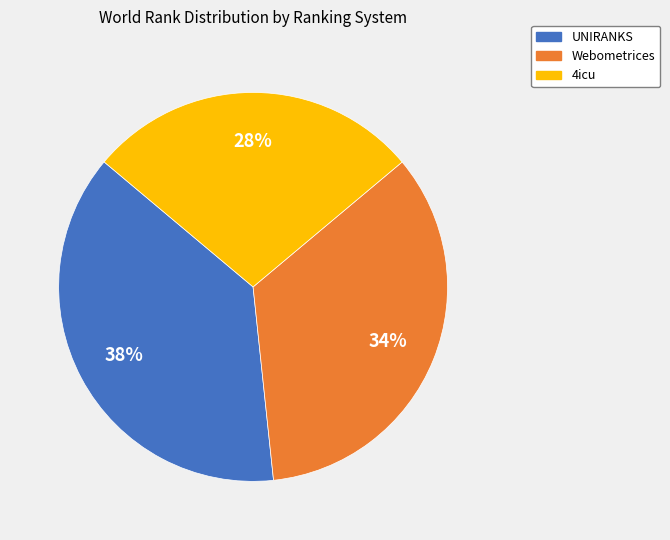

How many slices are in this pie chart?

3